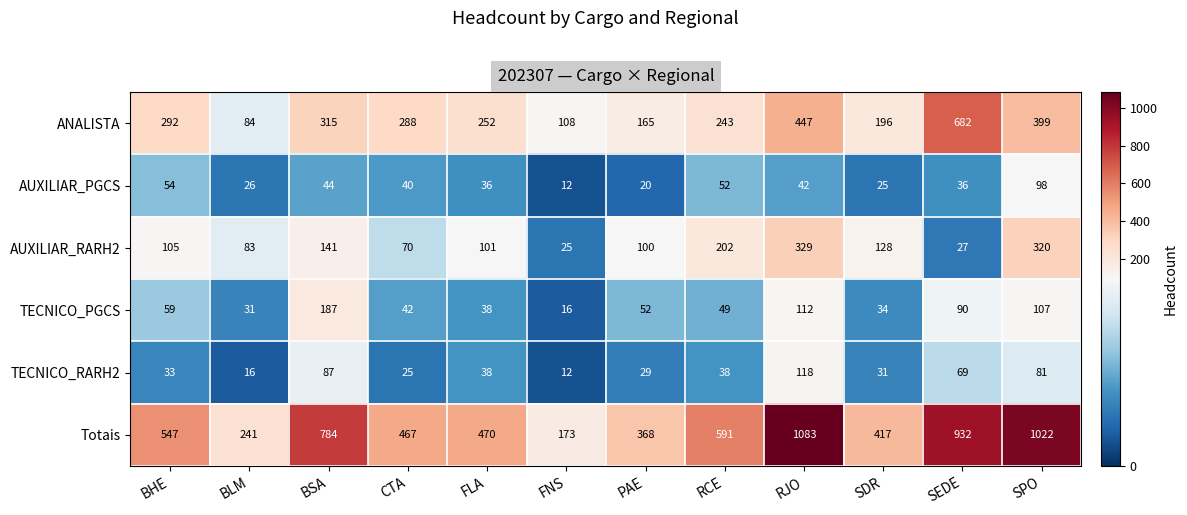

What is the total value across all series at PAE?

734